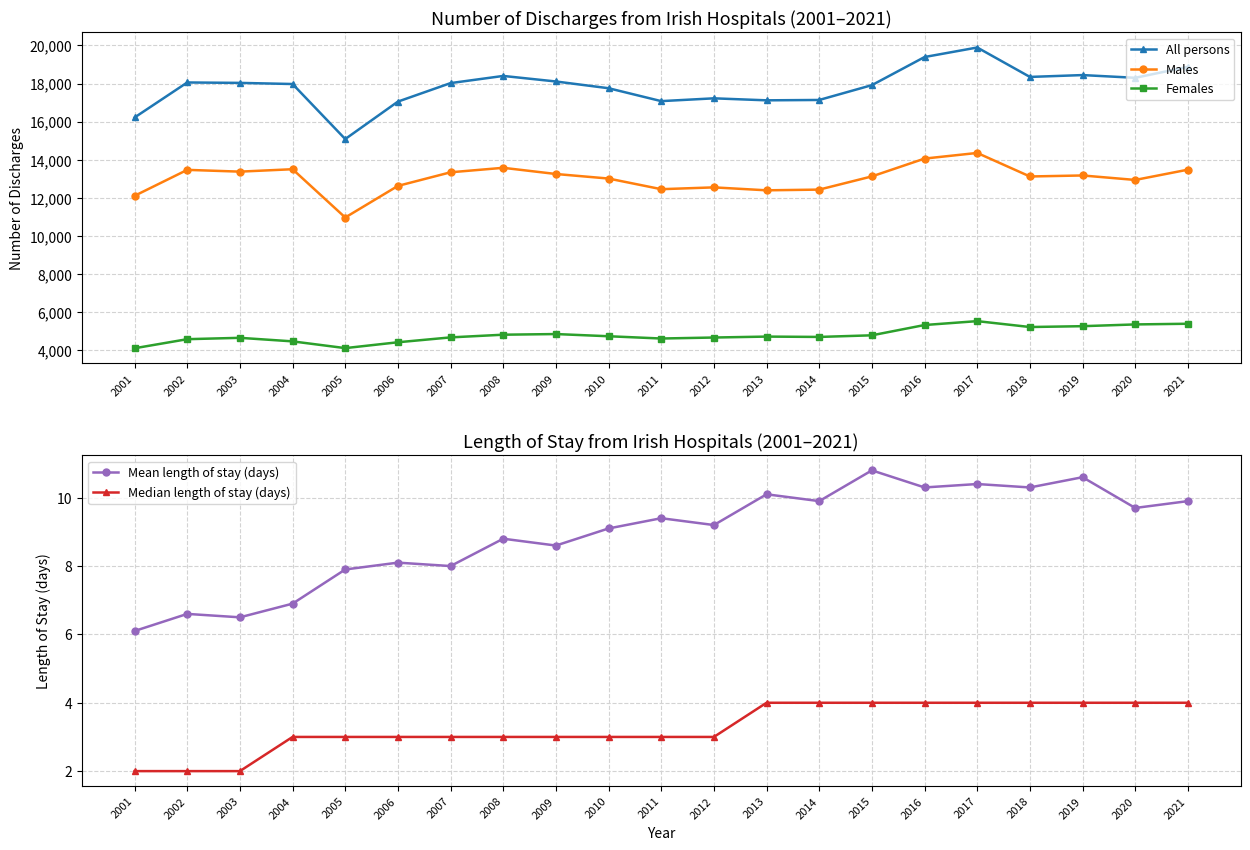

How many values in the Mean length of stay (days) series exceed 9?

12